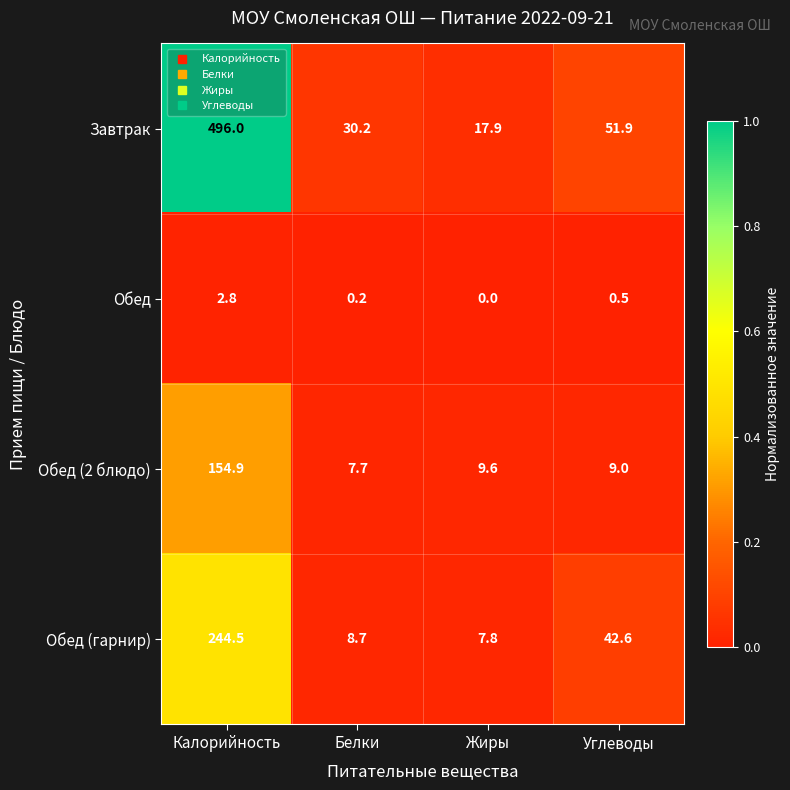

What is the total value across all series at Жиры?

35.3